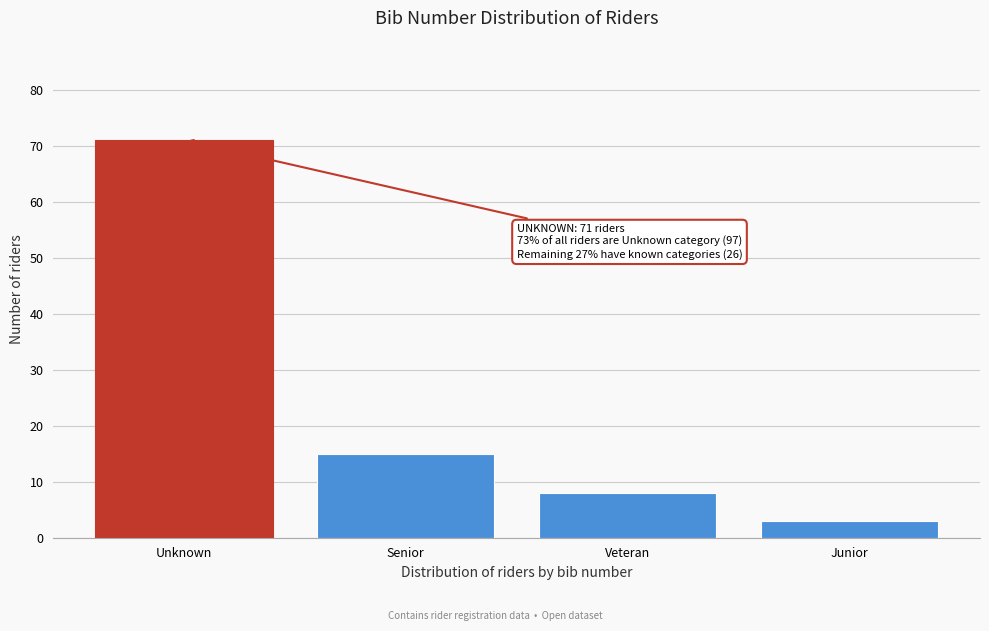

Reading left to right, transcribe all the data shown in this chart.

71	15	8	3